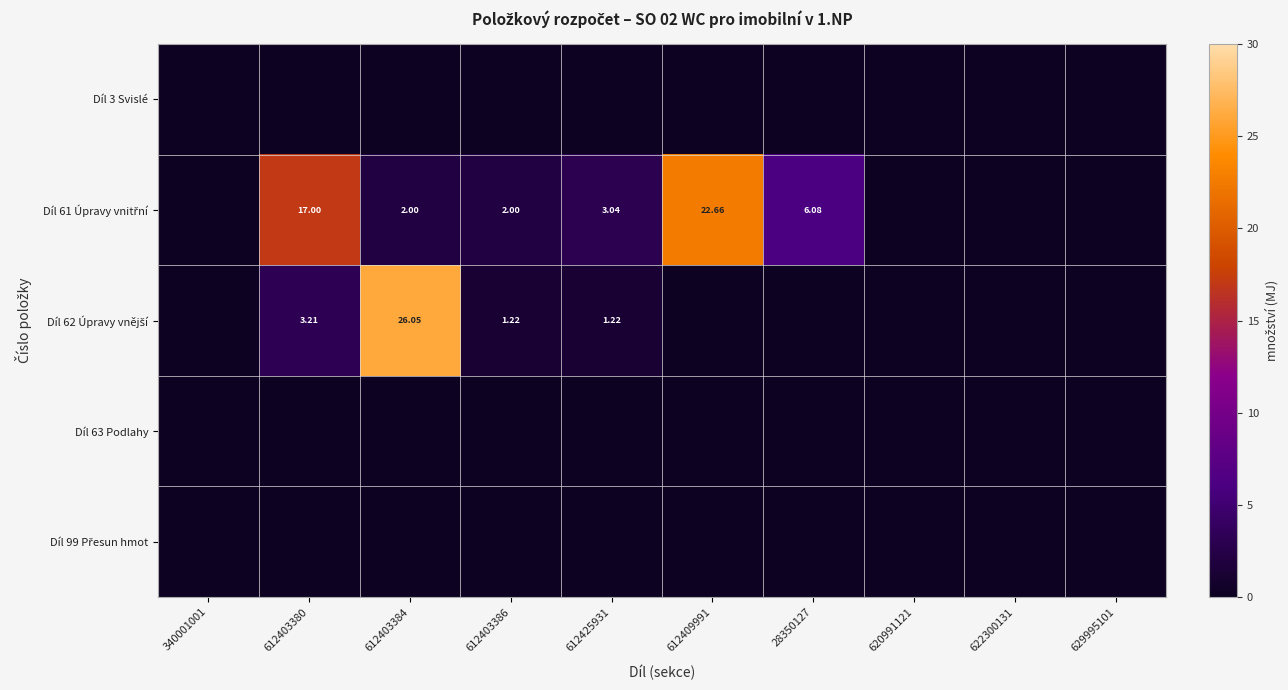

Which category has the highest value in the Díl 99 Přesun hmot series?

340001001